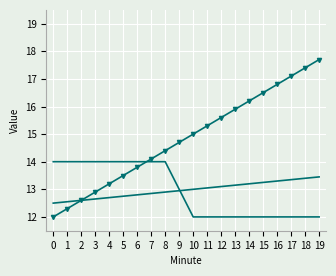

The Minute series shows 13.2 at 4. True or false?

True